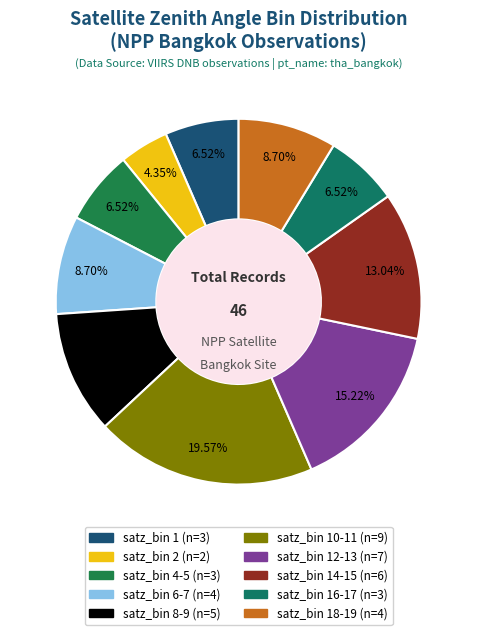

How many slices are in this pie chart?

10